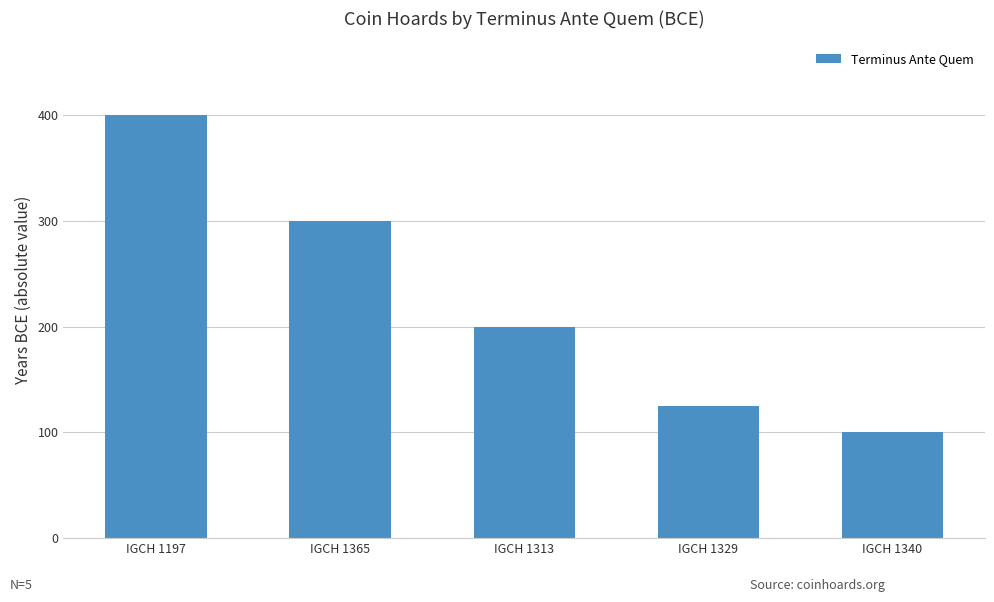

Where does the data first go above 200?

IGCH 1197